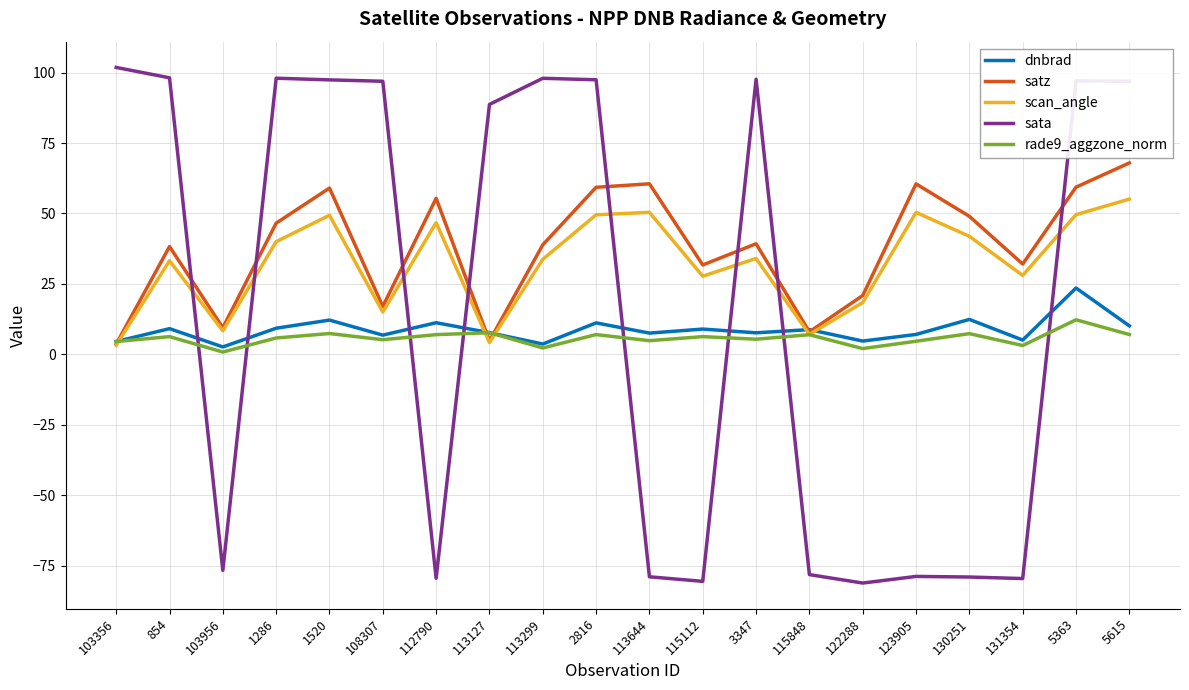

At which label does rade9_aggzone_norm reach its peak?

5363